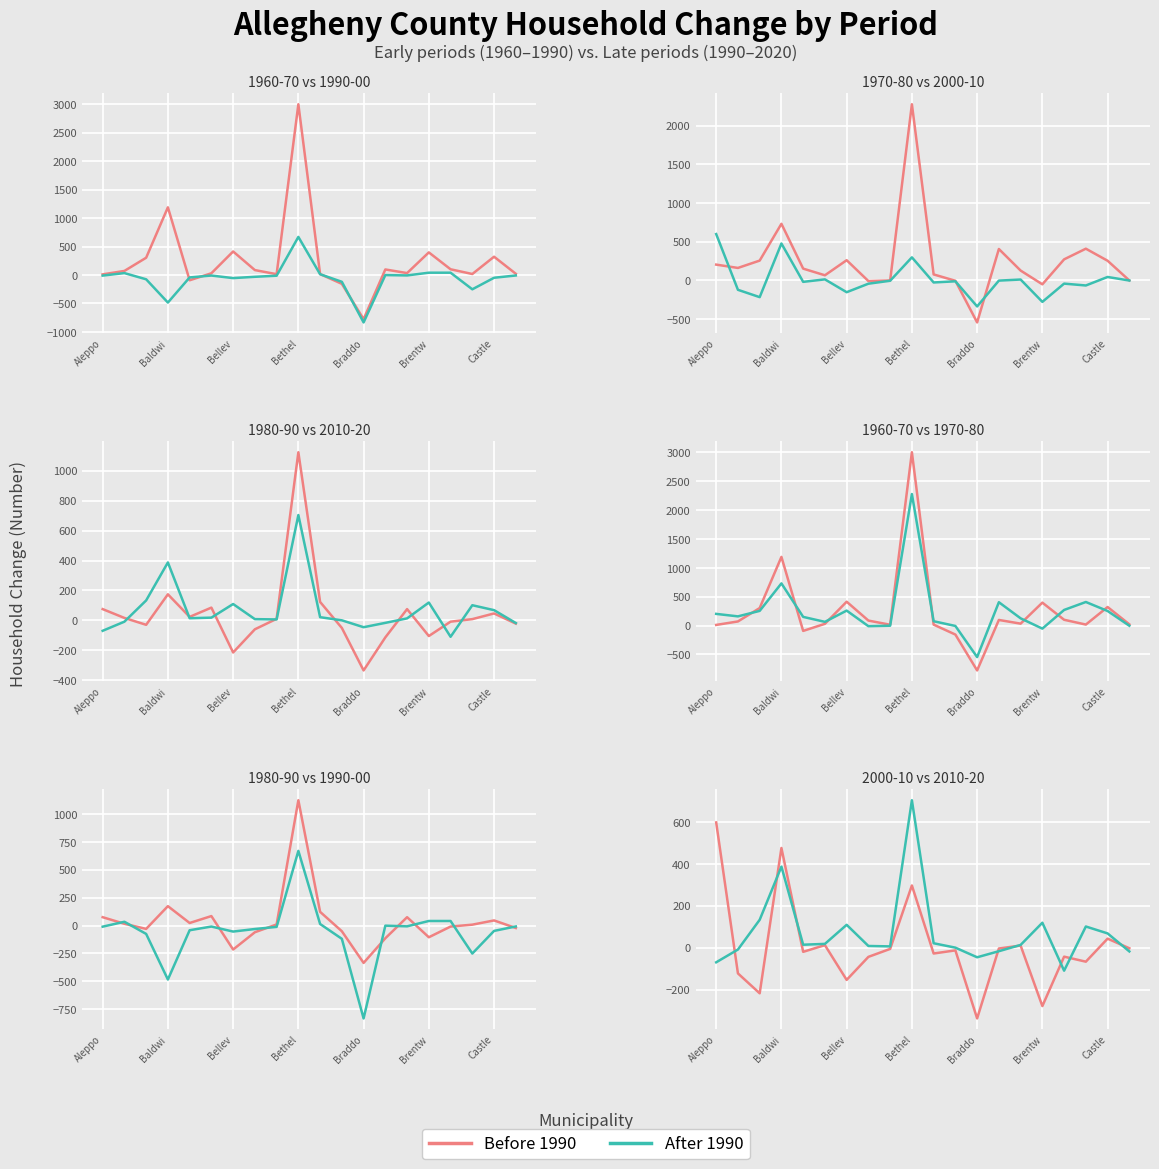

What is the spread (max minus min) of values at Bethel?

2705